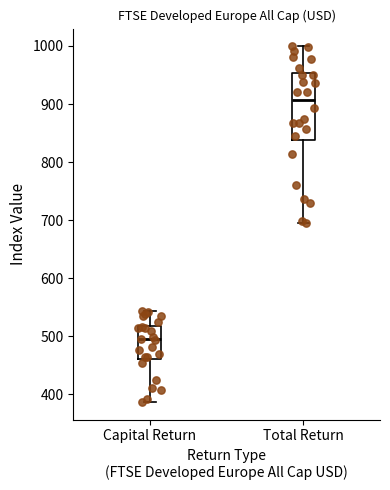

Which box's median line is the highest?

Total Return